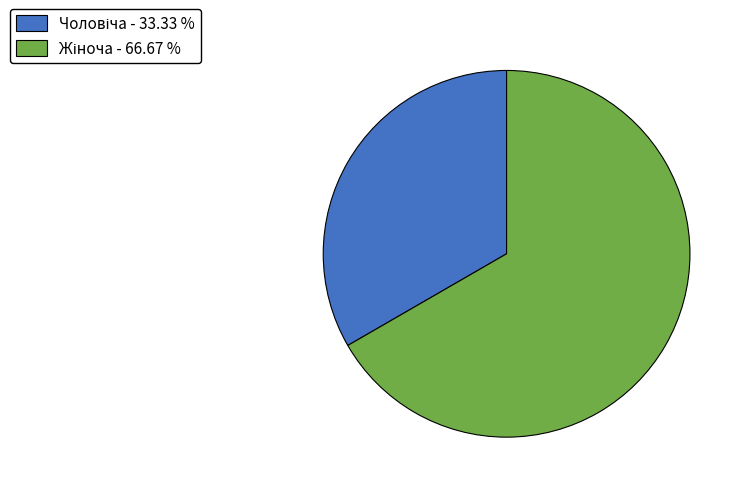

Does any single category account for the majority?

Yes